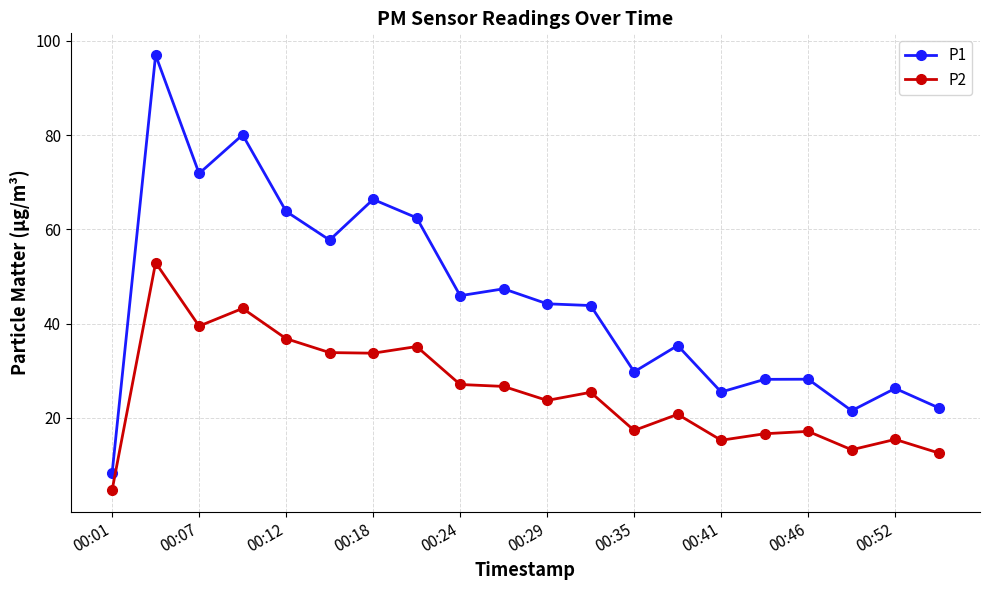

How many series are shown in this chart?

2